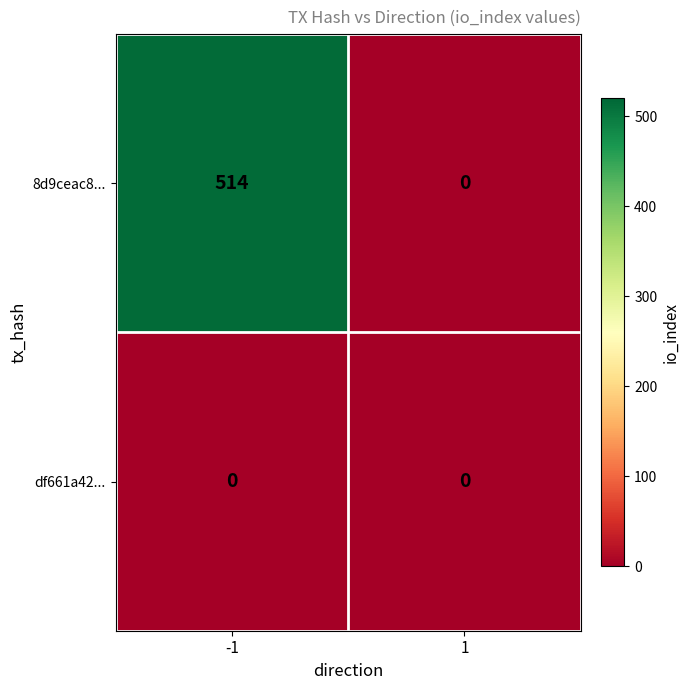

Reading left to right, extract all data points from this chart.

8d9ceac8...: 514	0
df661a42...: 0	0